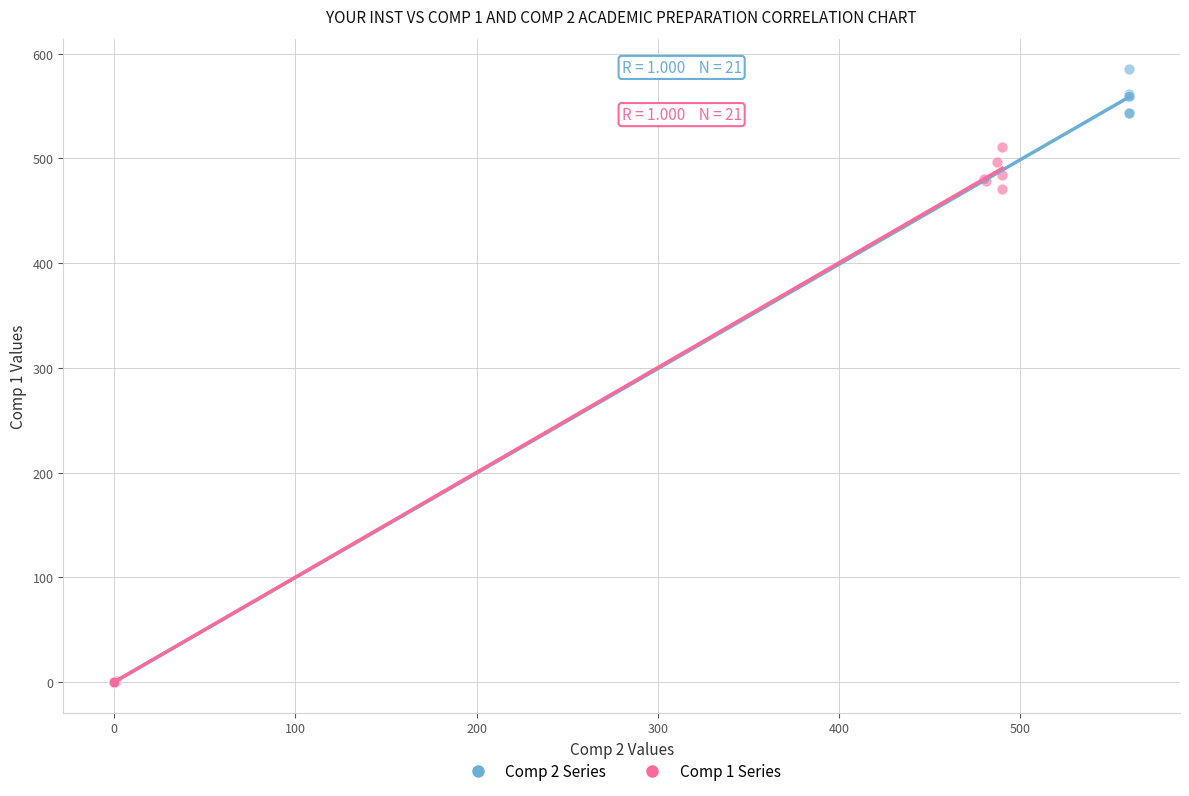

Which series reaches the maximum Y coordinate?

Comp 2 Series